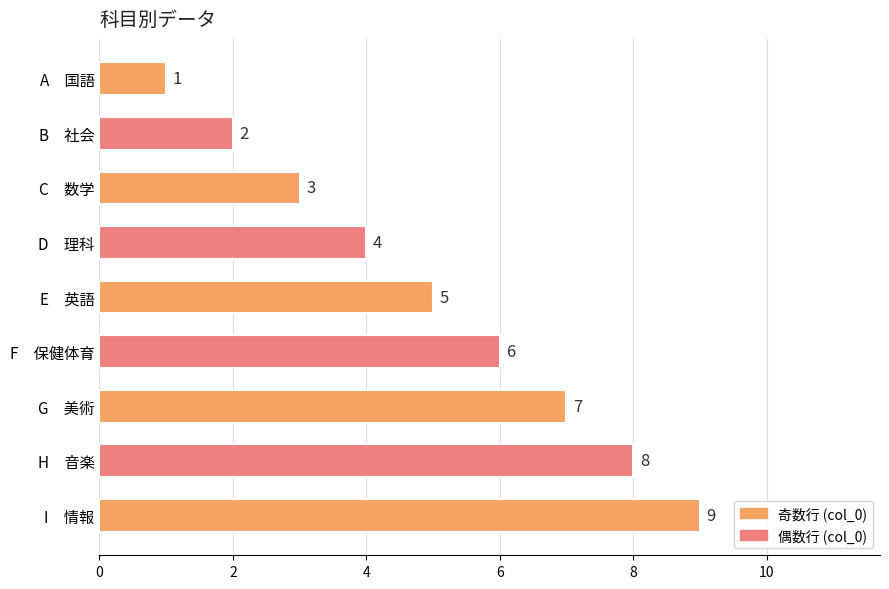

What is the change in value from B　社会 to C　数学?

+1